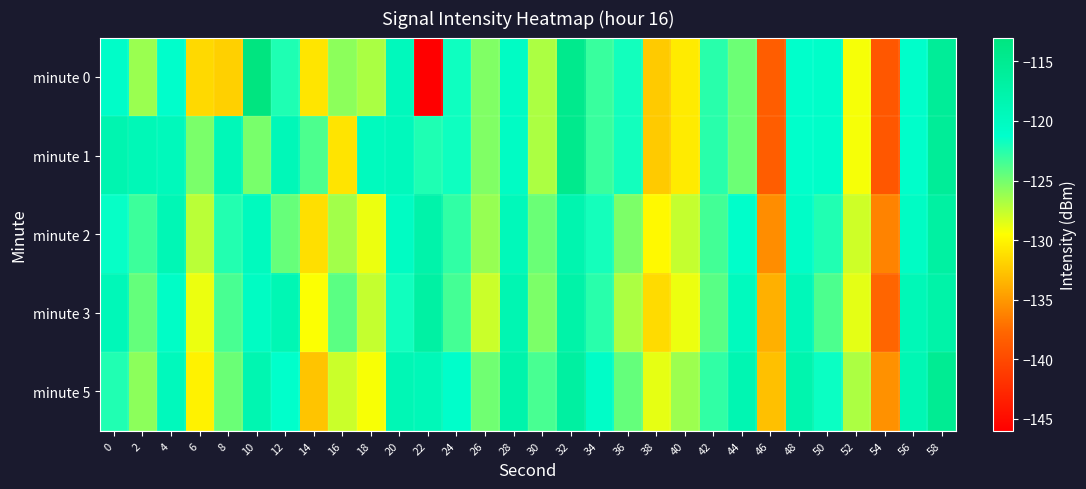

At which category is the sum across all series the highest?

58